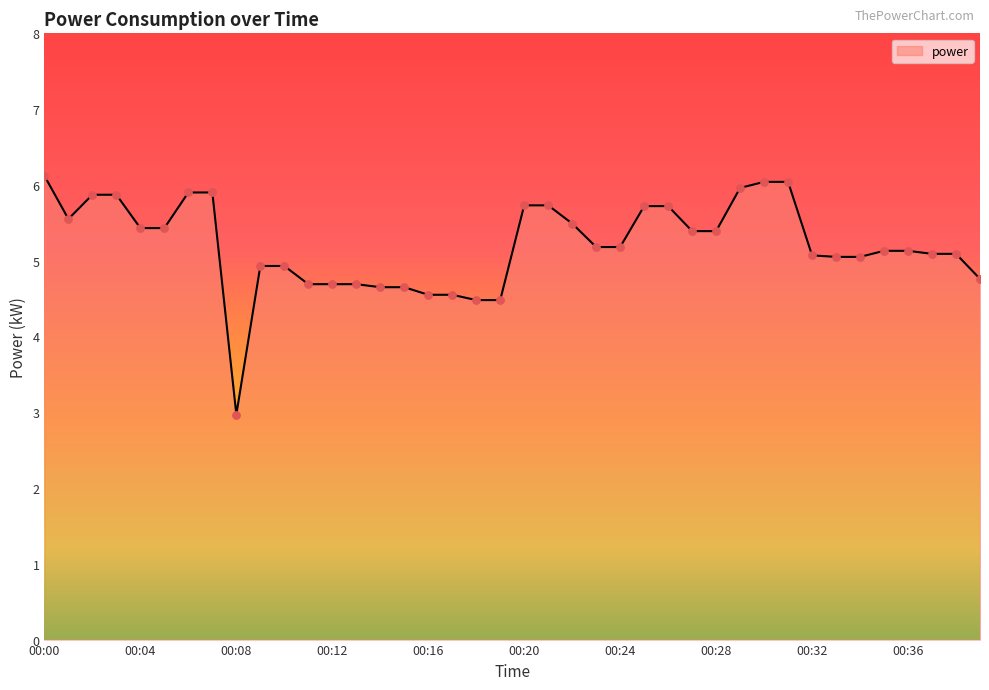

What is the greatest value displayed?

6.1